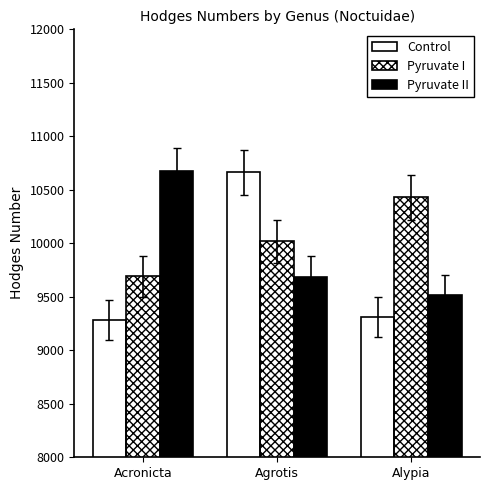

Which series has the largest total across all categories?

Pyruvate I